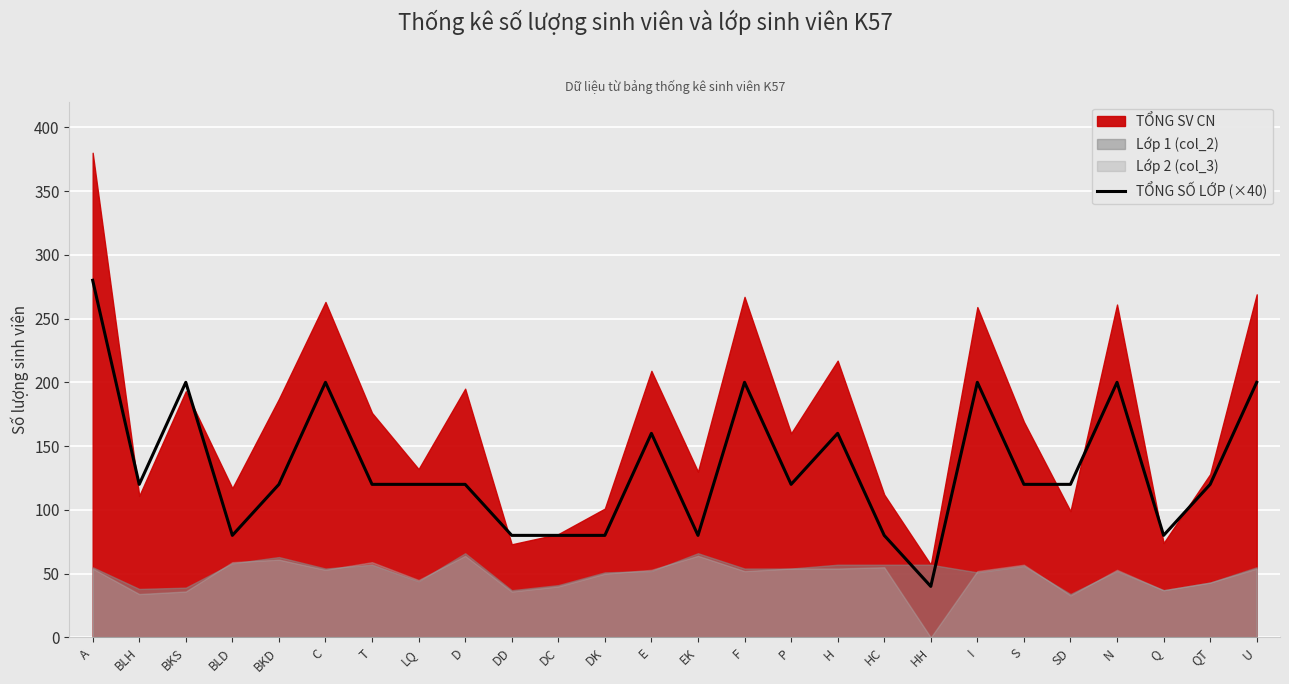

Reading right to left, what are all the values shown in this chart?

200	120	80	200	120	120	200	40	80	160	120	200	80	160	80	80	80	120	120	120	200	120	80	200	120	280